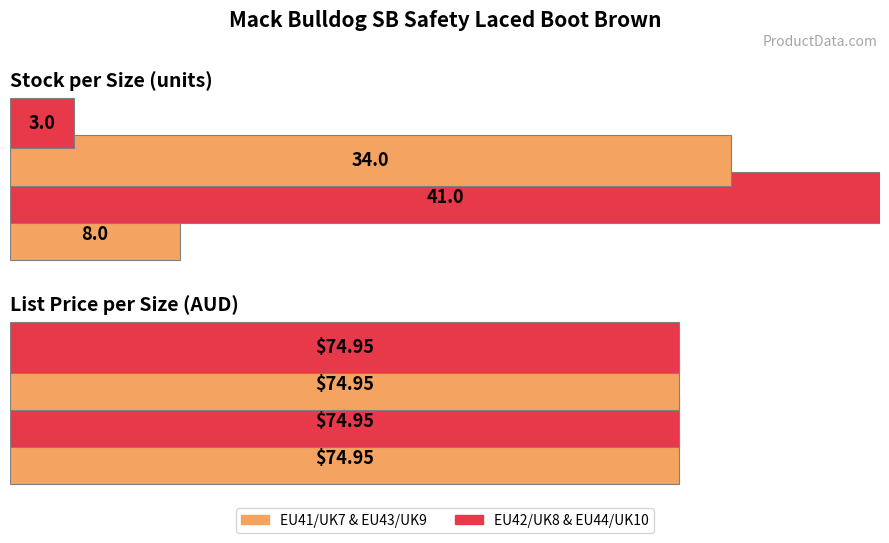

What is the label of the 4th bar from the right?

EU41 / UK7